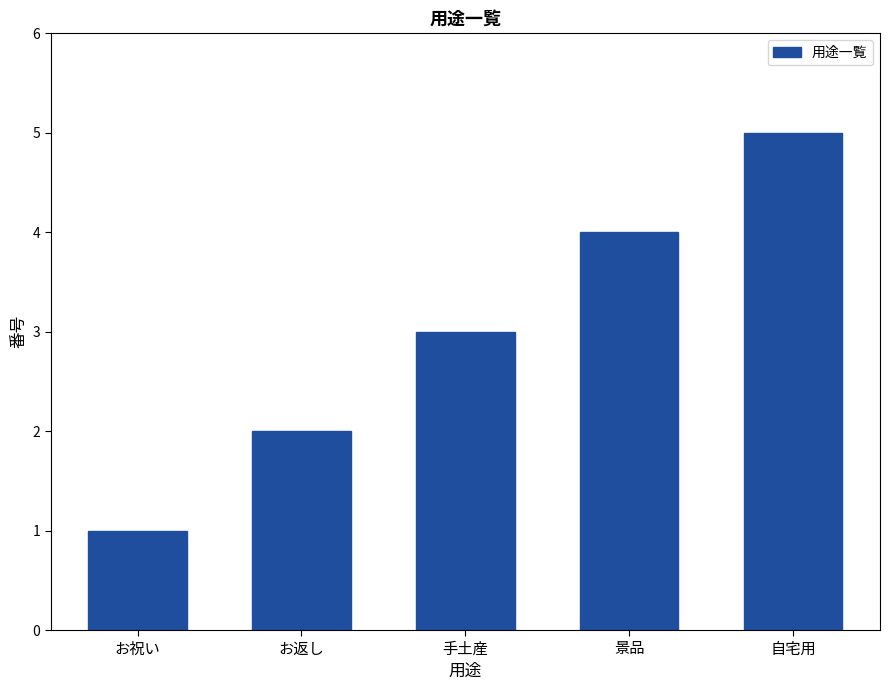

Is it true that the value at 自宅用 is 3?

False